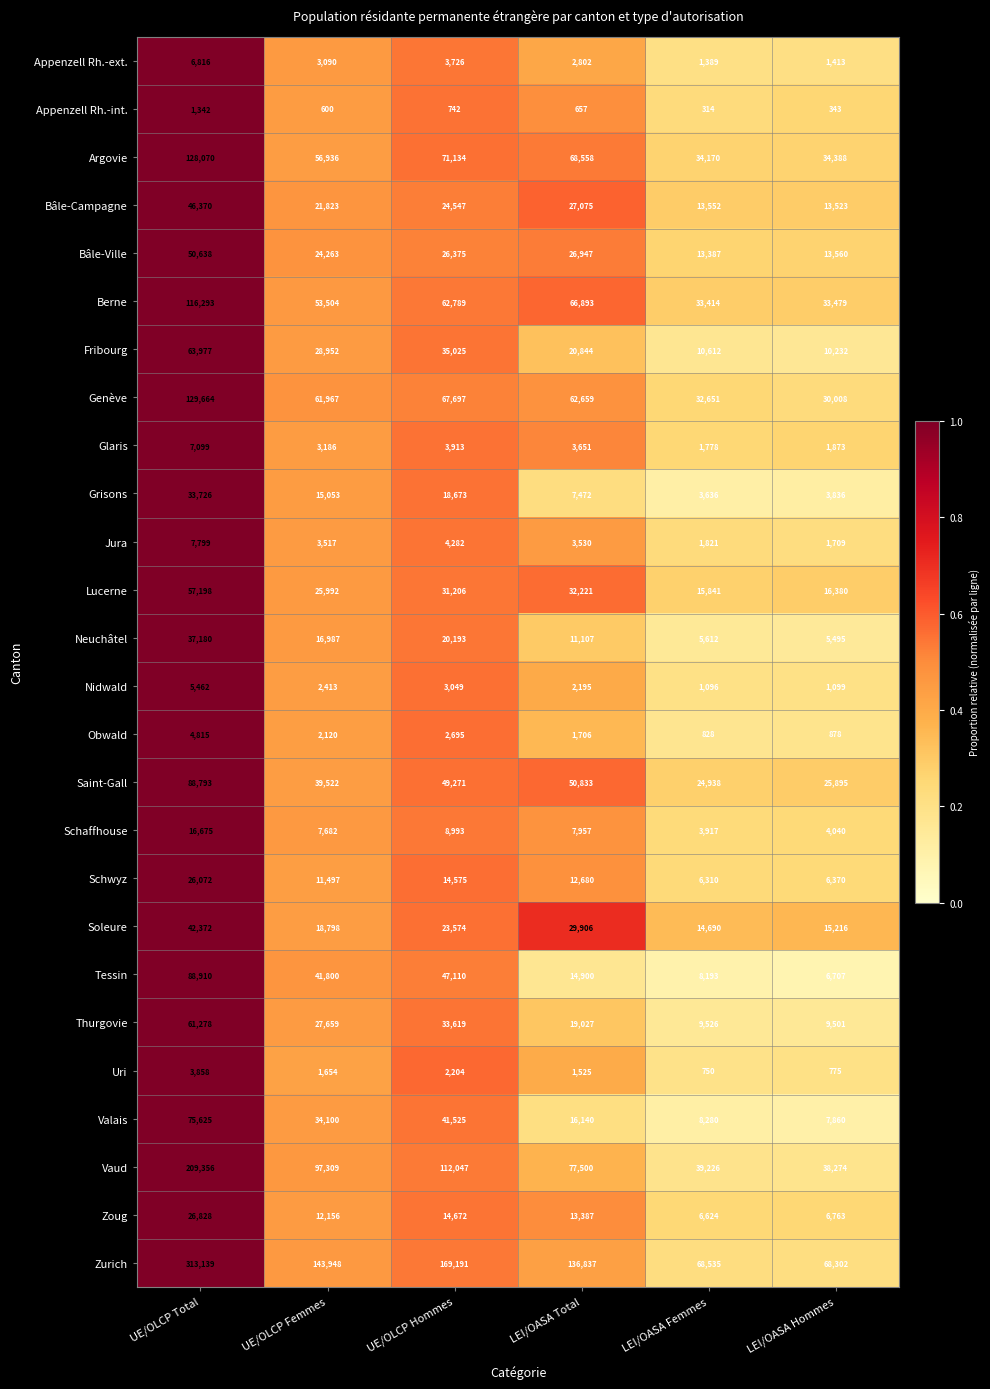

Is it true that Bâle-Campagne equals 13552 at LEI/OASA Femmes?

True